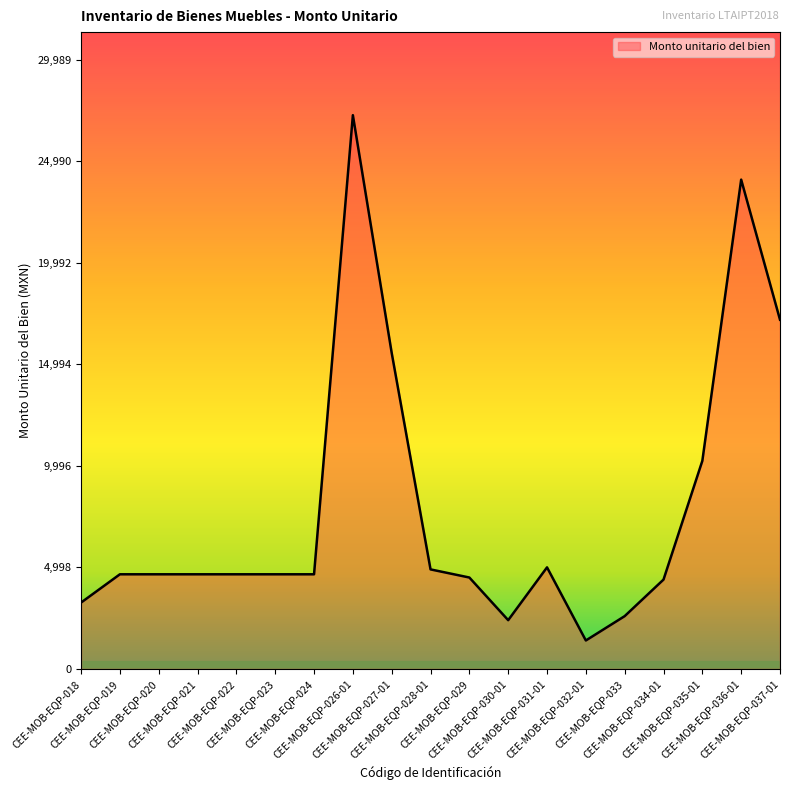

Is it true that the value at CEE-MOB-EQP-023 is 7959.3?

False